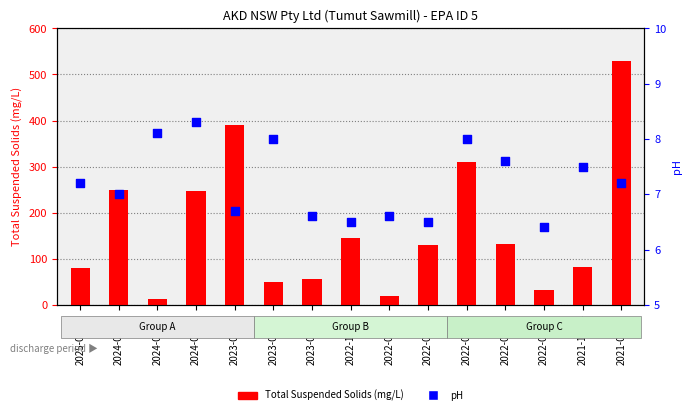

Which series has the largest Y range (max minus min)?

Total Suspended Solids (mg/L)